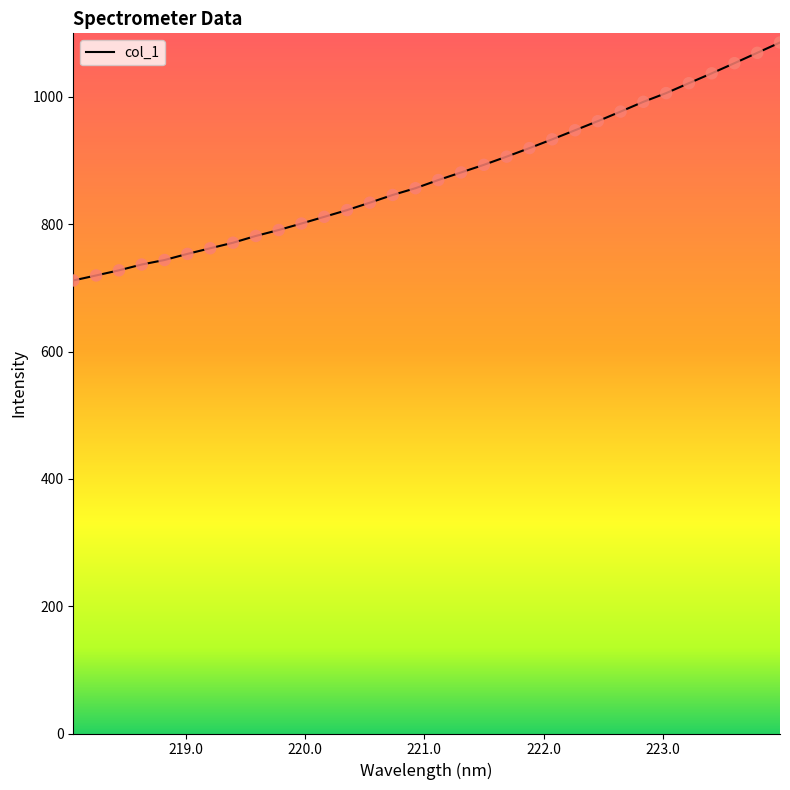

What is the difference between the maximum and minimum values?

373.9